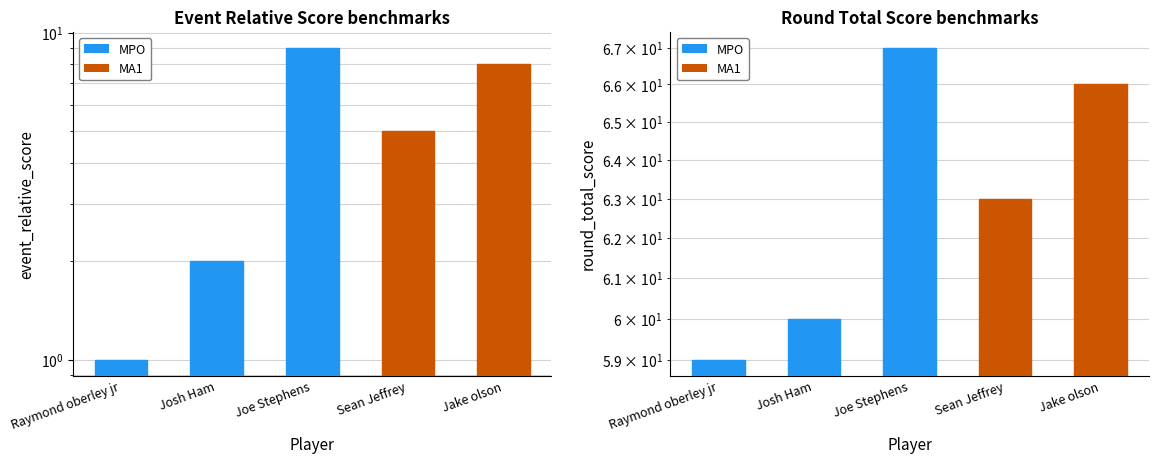

Are the bars horizontal?

No